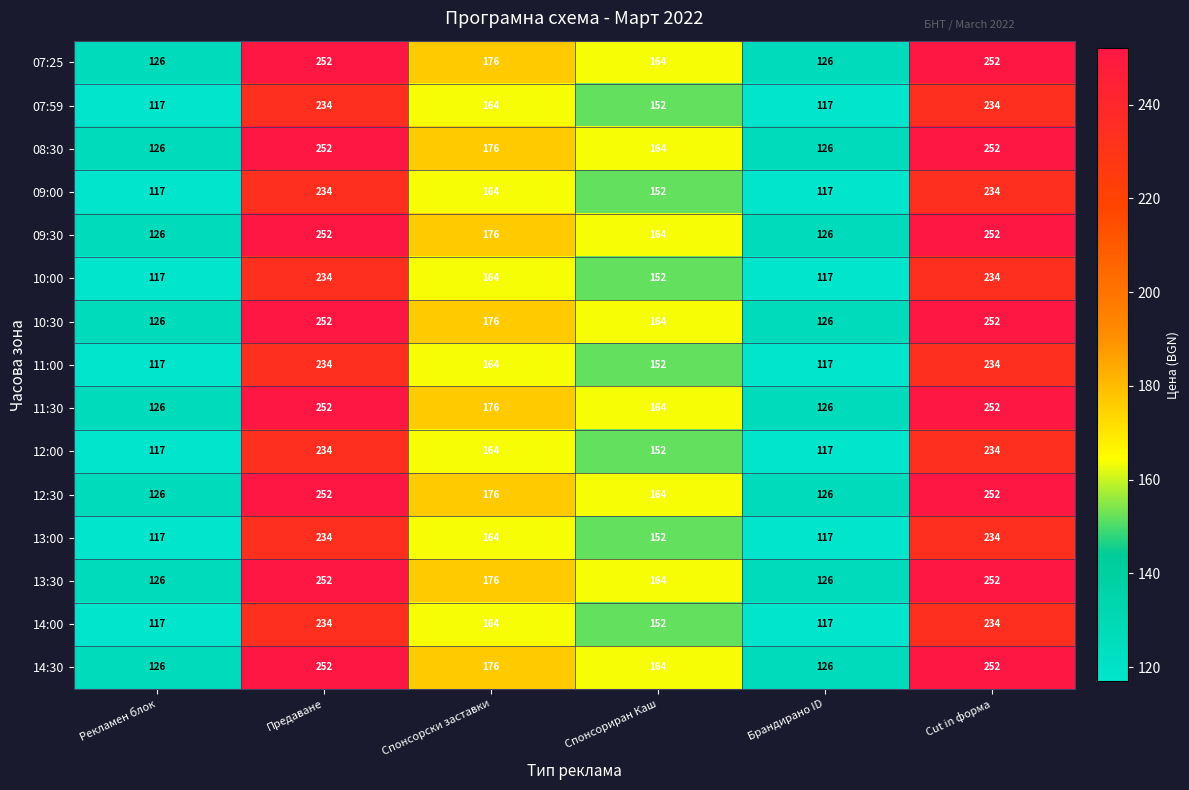

What is the sum of the 13:30 values at Cut in форма and Спонсорски заставки?

428